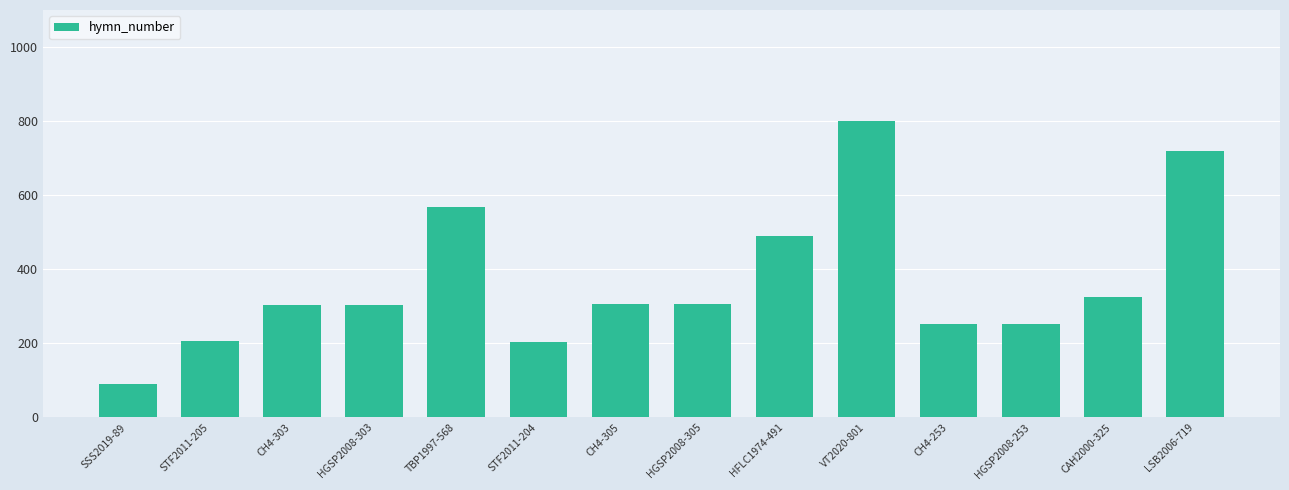

How many categories are shown in the chart?

14